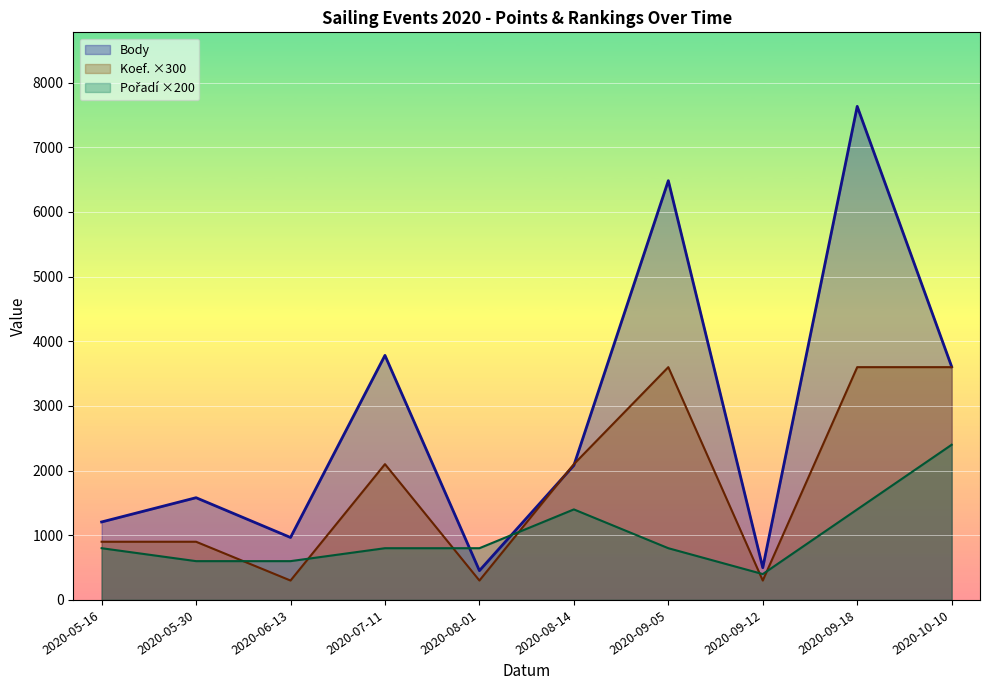

Rank the series at 2020-05-30 from highest to lowest value.

Body, Koef., Pořadí